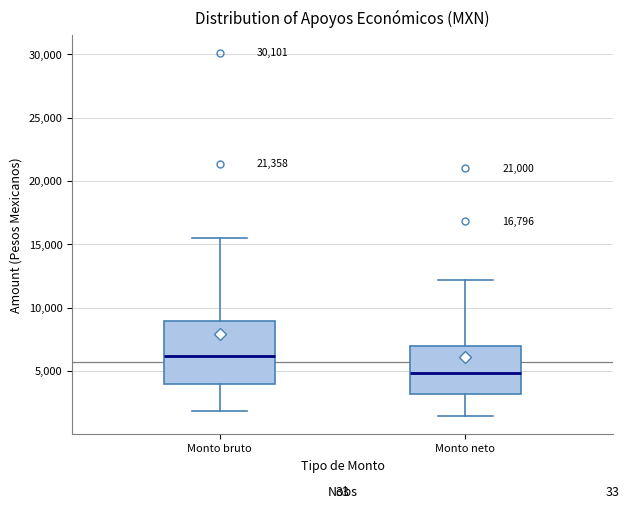

Which box's median line is the highest?

Monto bruto